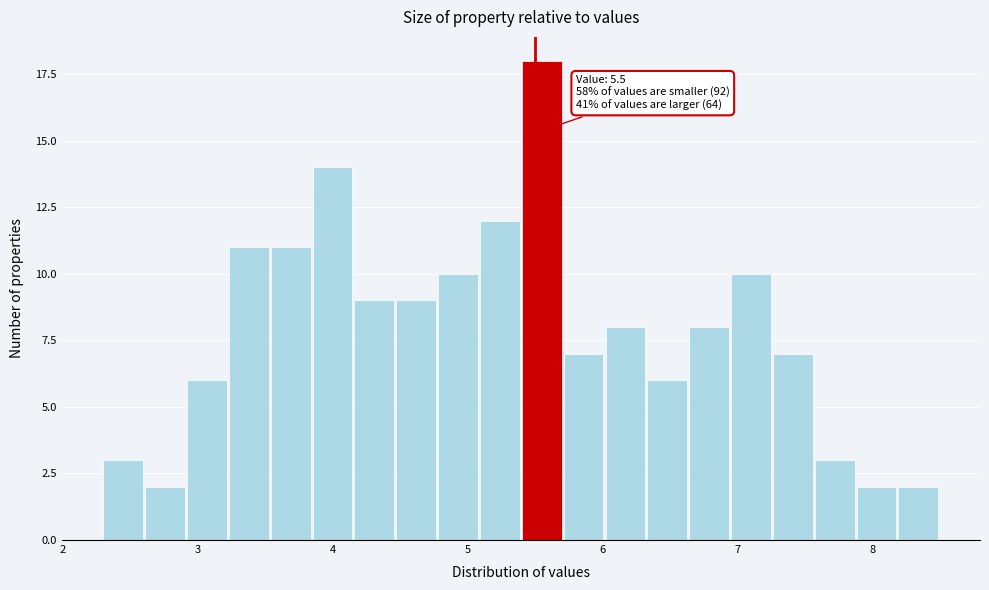

Read against the x-axis, roughly where is the centre of the tallest bar?

5.5